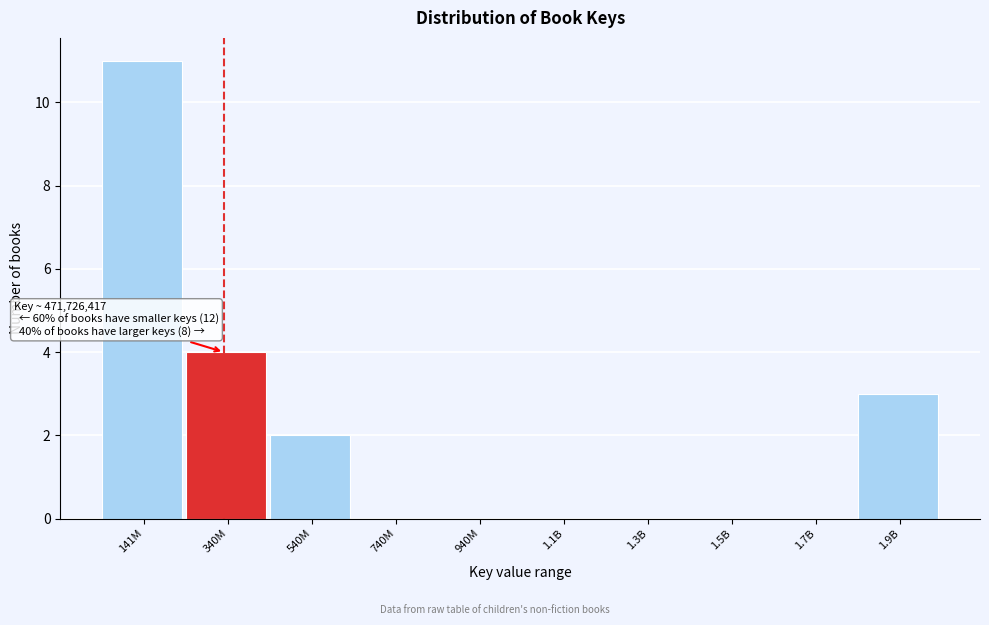

Reading left to right, list all the values displayed in this chart.

141M=11	340M=4	540M=2	740M=0	940M=0	1.1B=0	1.3B=0	1.5B=0	1.7B=0	1.9B=3